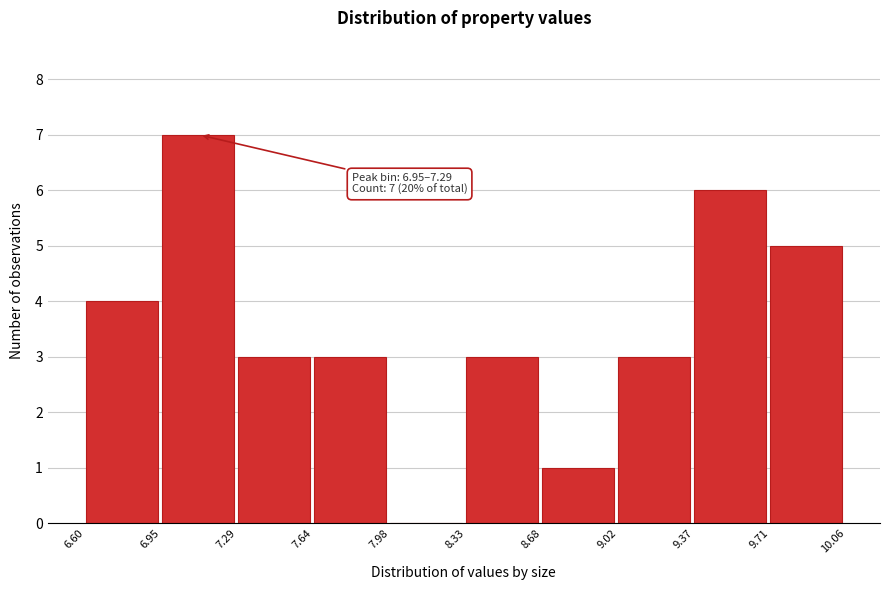

Over which range of the x-axis is the bar tallest?

6.95 to 7.29